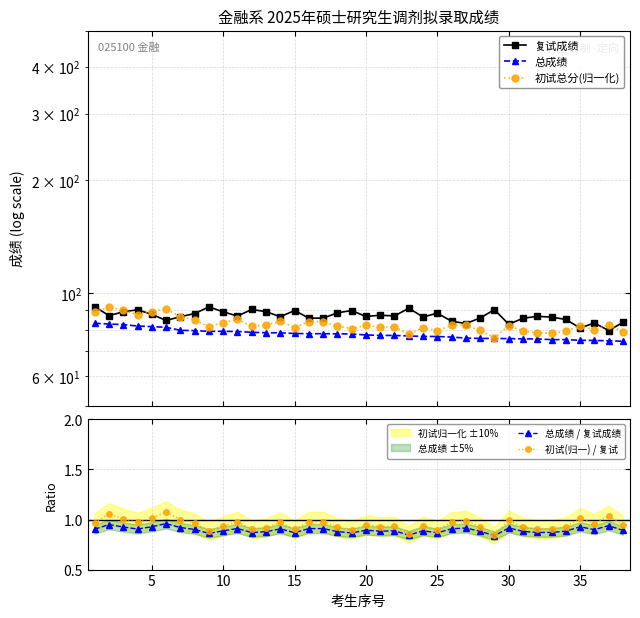

What is the sum of all 初试总分(归一化) values?

3140.8